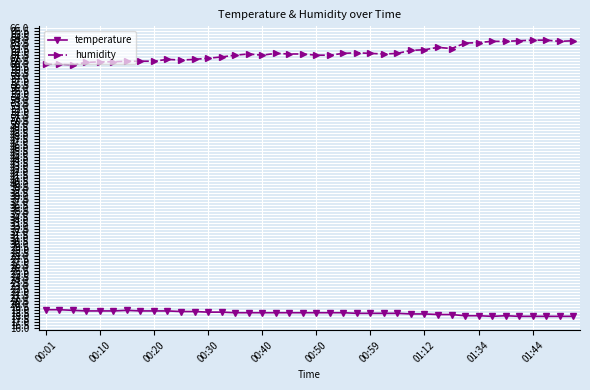

What is the value of the temperature point at the 30th from the left?

18.3